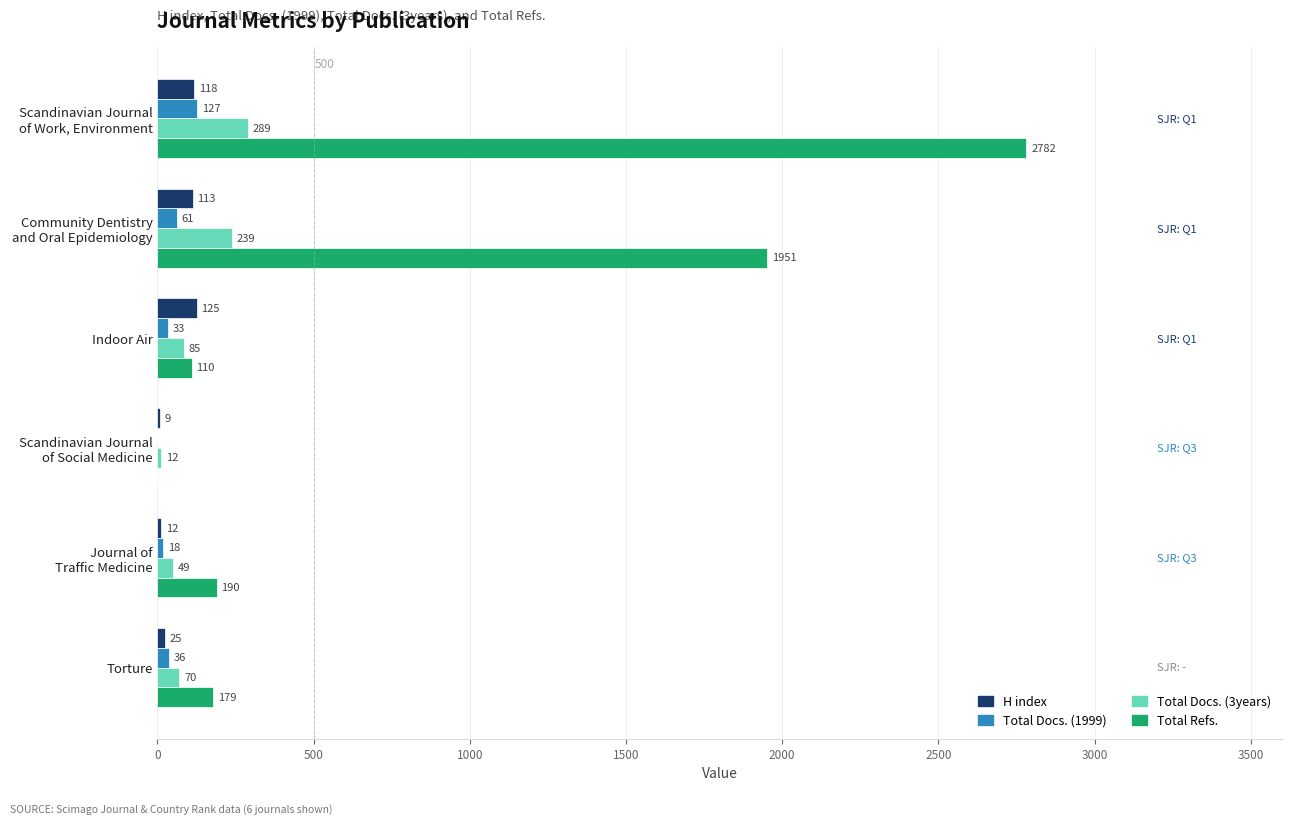

At which label is H index closest to 67?

Torture